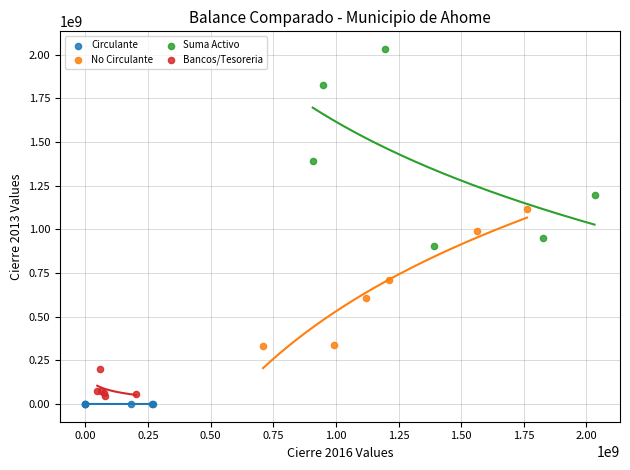

Which series has the largest Y range (max minus min)?

Suma Activo